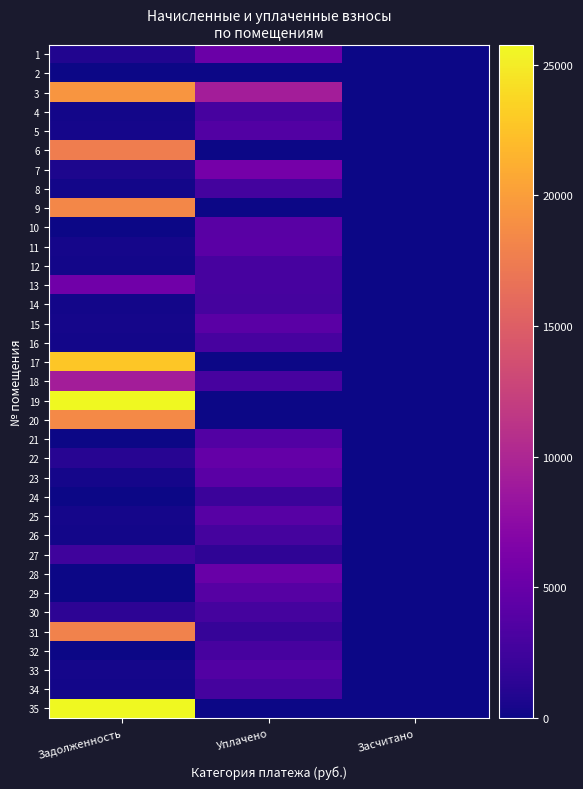

At which category is the sum across all series the highest?

Задолженность